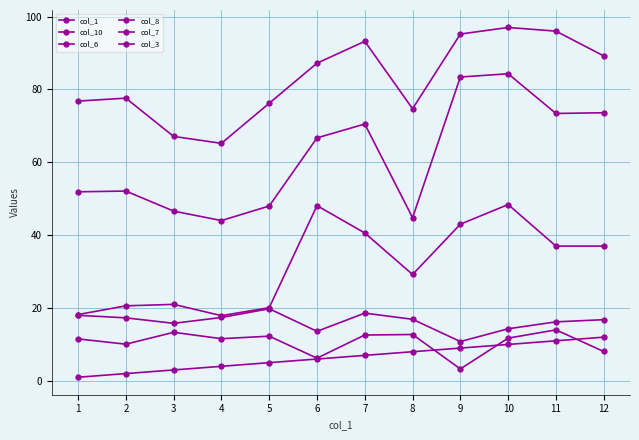

What is the value of the col_10 point at the 4th from the left?

11.6